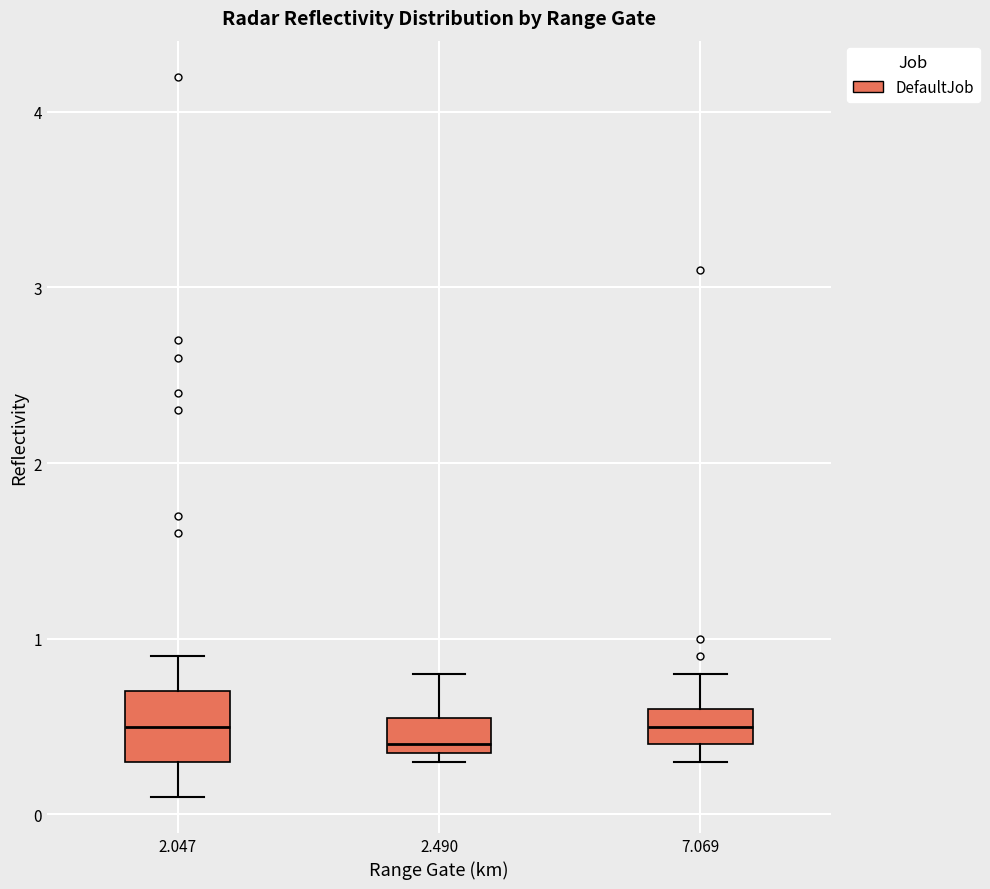

Comparing the boxes themselves (not the whiskers), which one is the tallest?

2.047